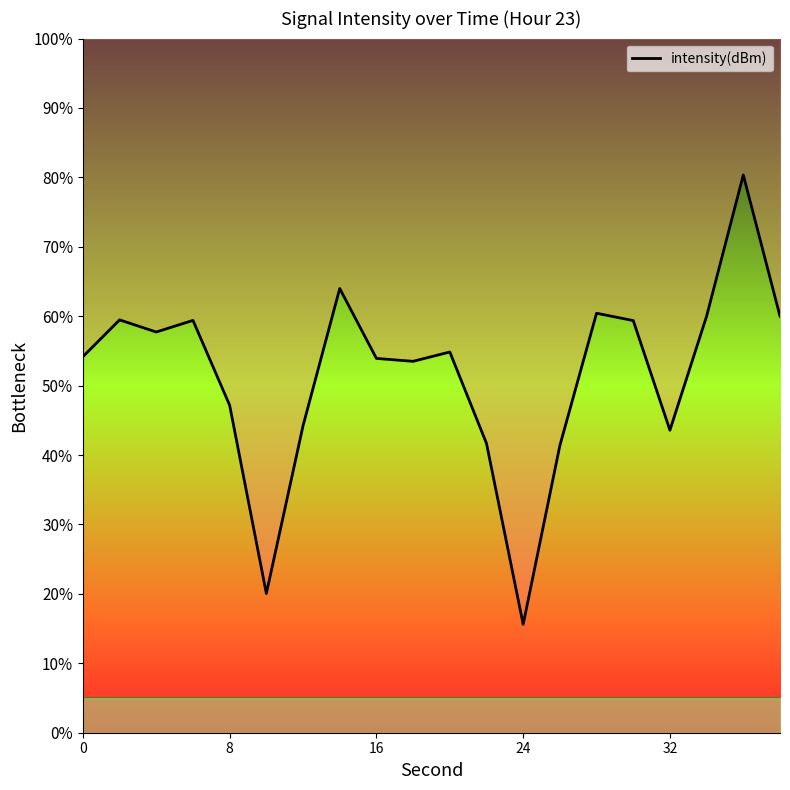

How many points are higher than both their immediate neighbors (excluding endpoints)?

6